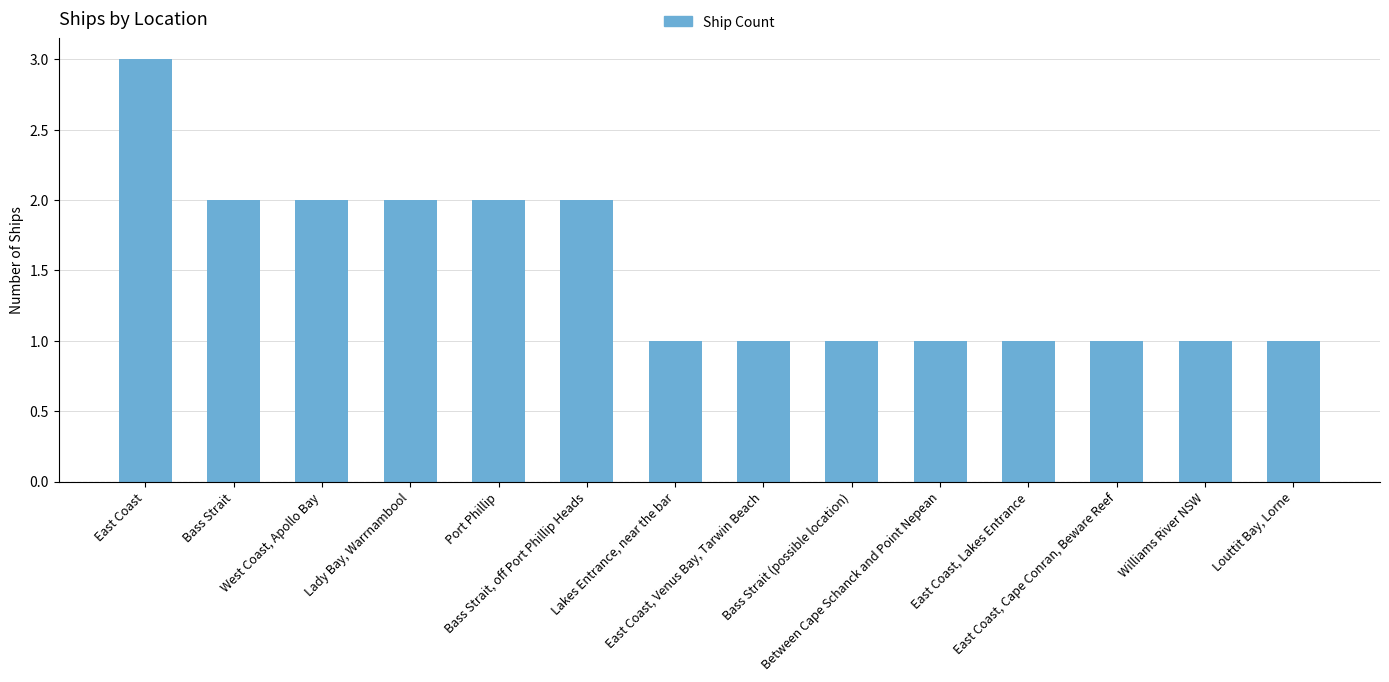

How many categories are shown in the chart?

14